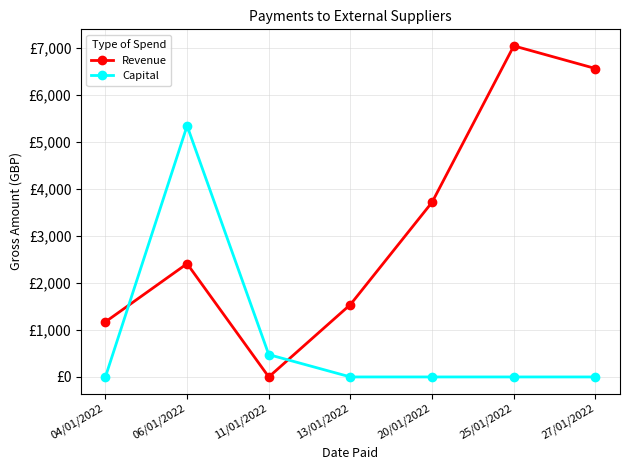

Is it true that Capital equals 0.0 at 25/01/2022?

True